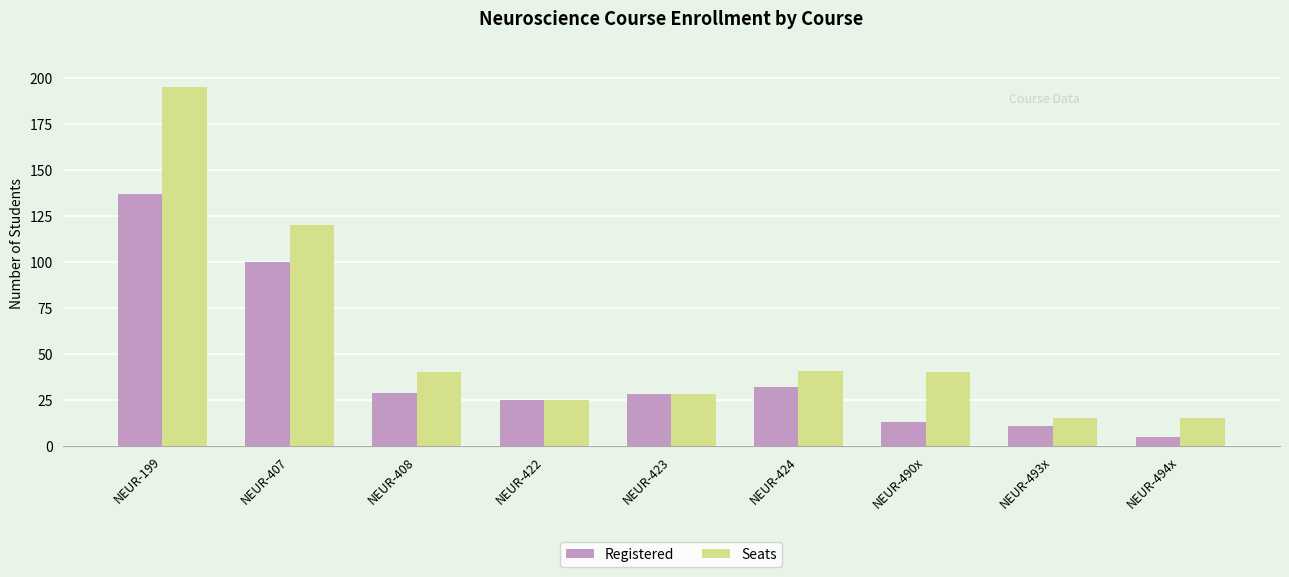

List the series in order of their overall mean, lowest first.

Registered, Seats